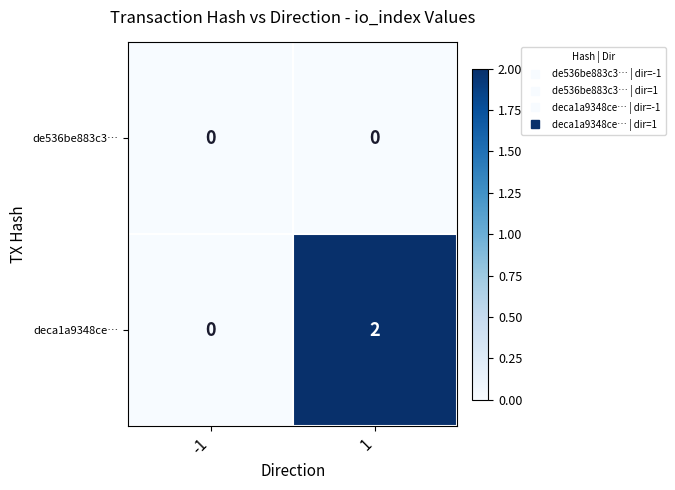

Which series has the widest spread of values?

deca1a9348ce…